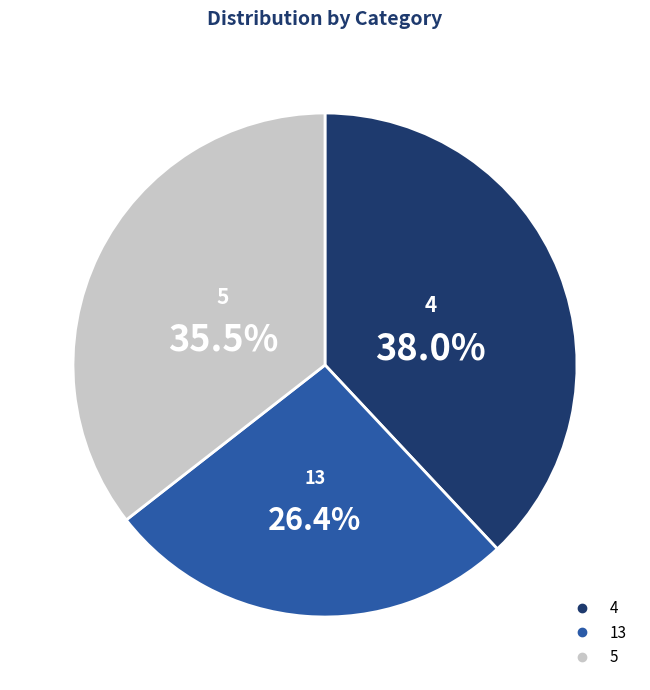

What is the ratio of the value at 13 to the value at 4?

0.7